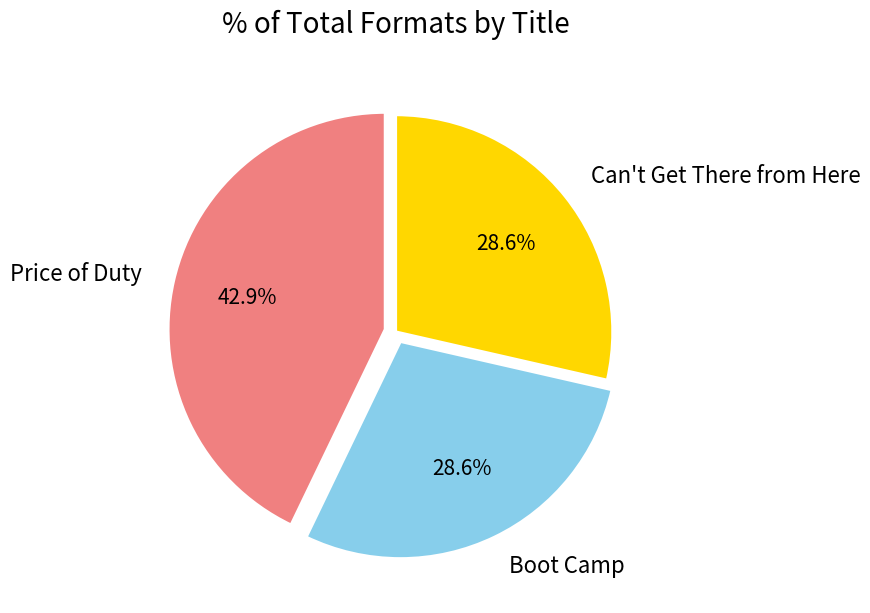

Does Can't Get There from Here account for over 50% of the chart?

No